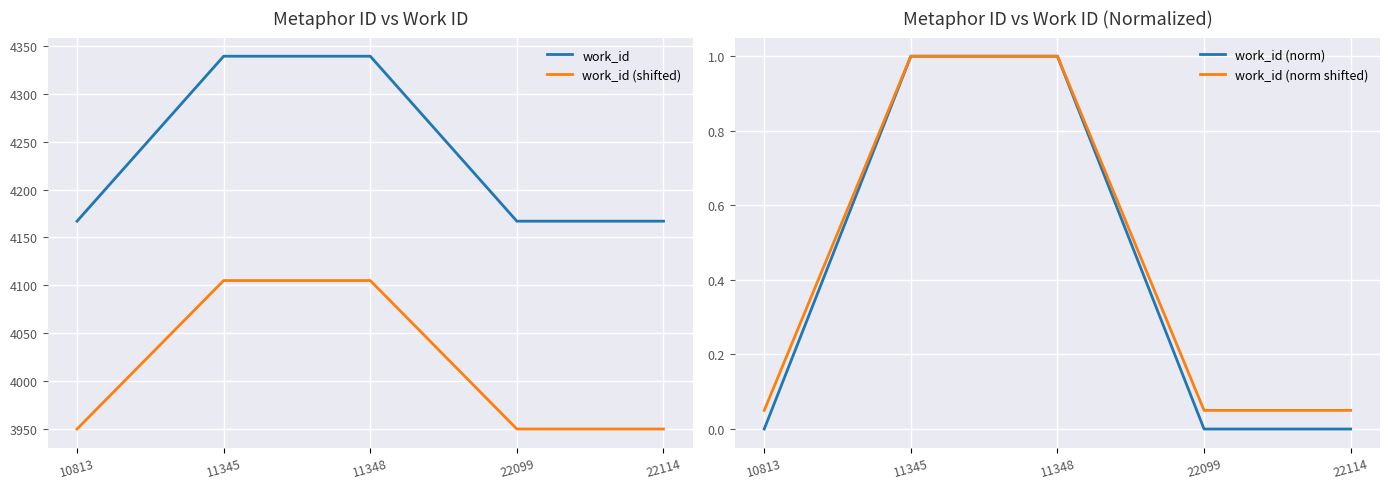

The work_id (norm) series shows 0.0 at 10813. True or false?

True